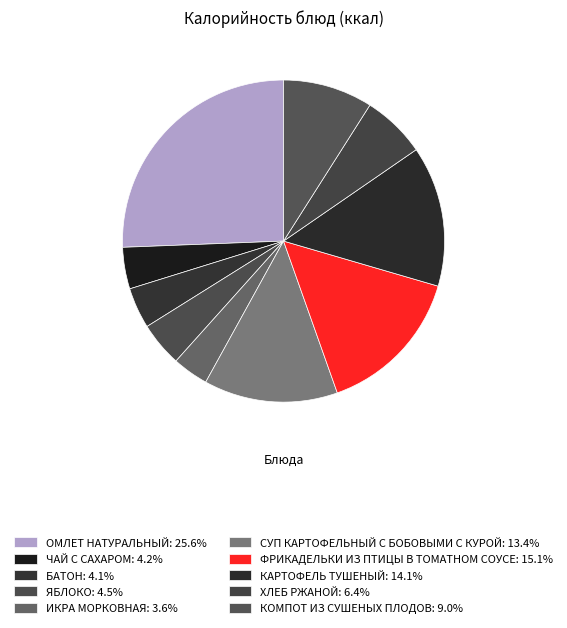

To the nearest percent, what is the average slice percentage?

10%